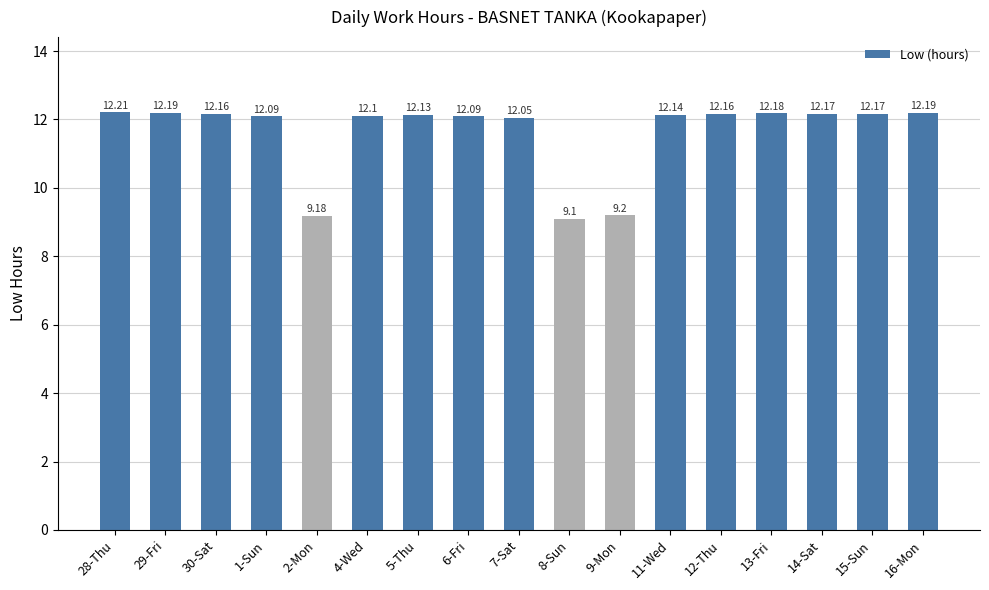

What is the difference between the second highest and minimum values?

3.1